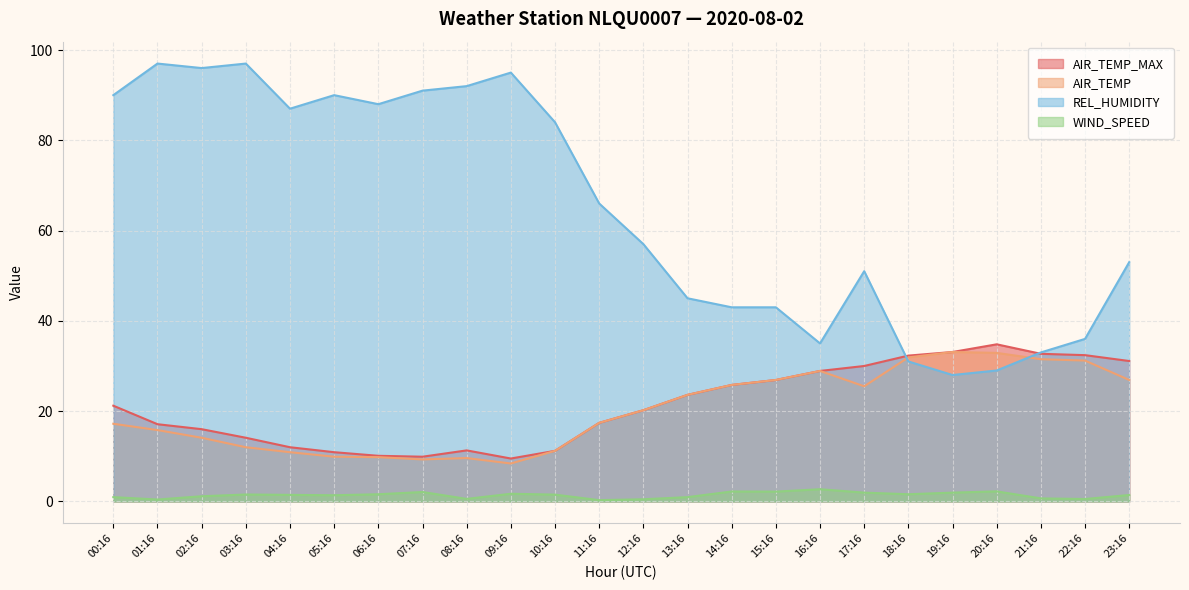

What is the label of the 5th point from the left?

04:16